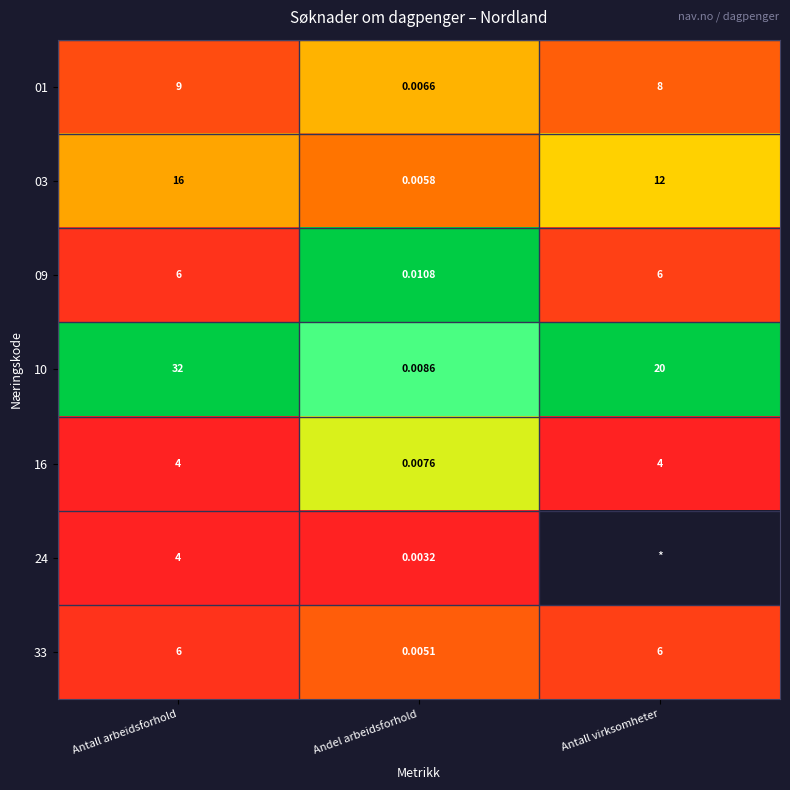

Is it true that 10 equals 1.6 at Antall arbeidsforhold?

False